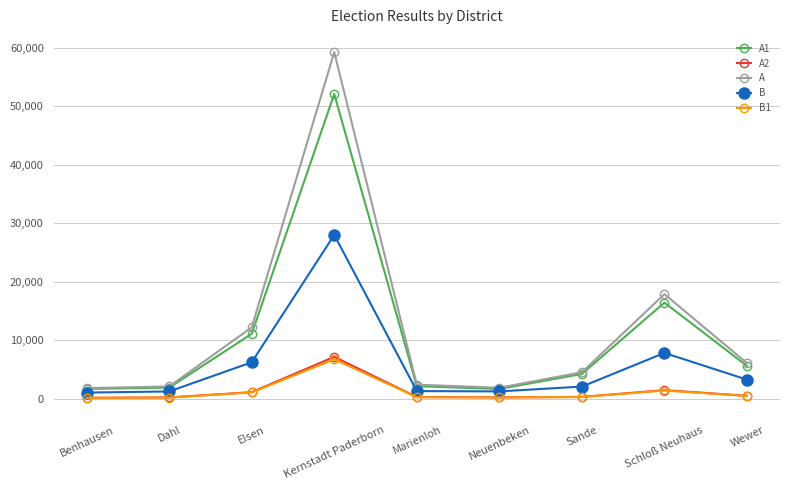

What is the difference between the second highest and second lowest values in the A2 series?

1252